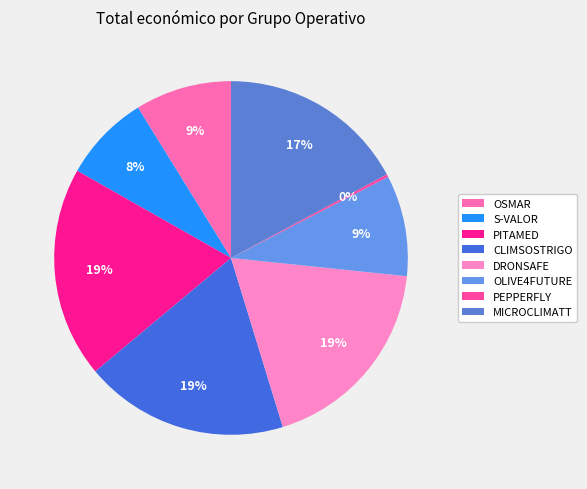

What percentage is the PITAMED slice, to the nearest percent?

19%